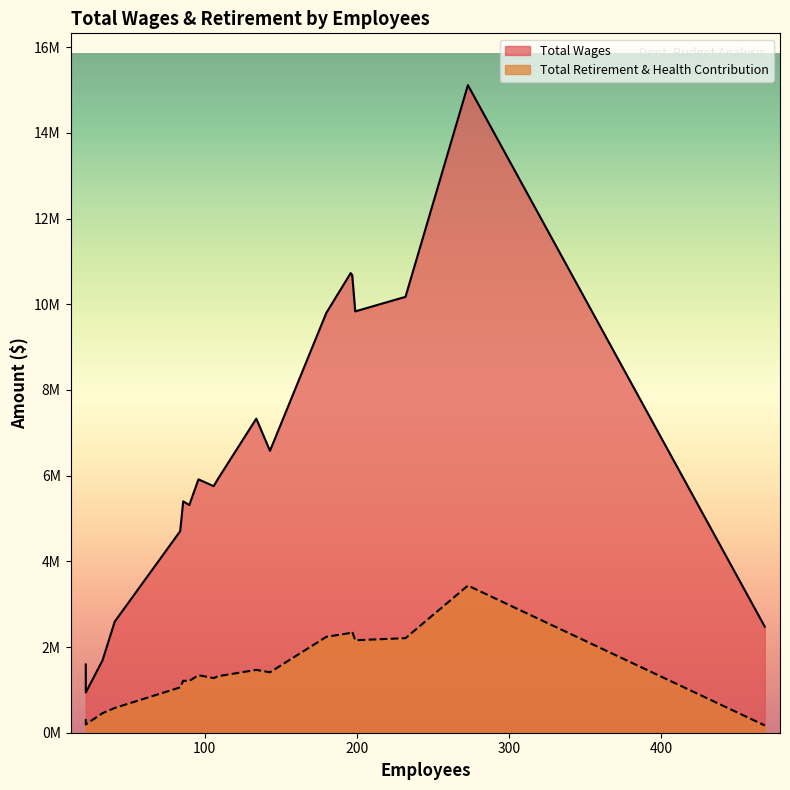

At how many categories does at least one series exceed 9003412?

6